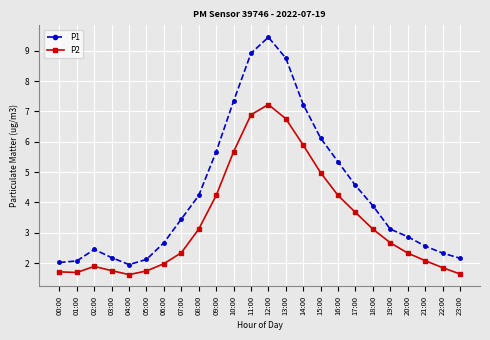

True or false: P1 and P2 intersect in this chart.

False